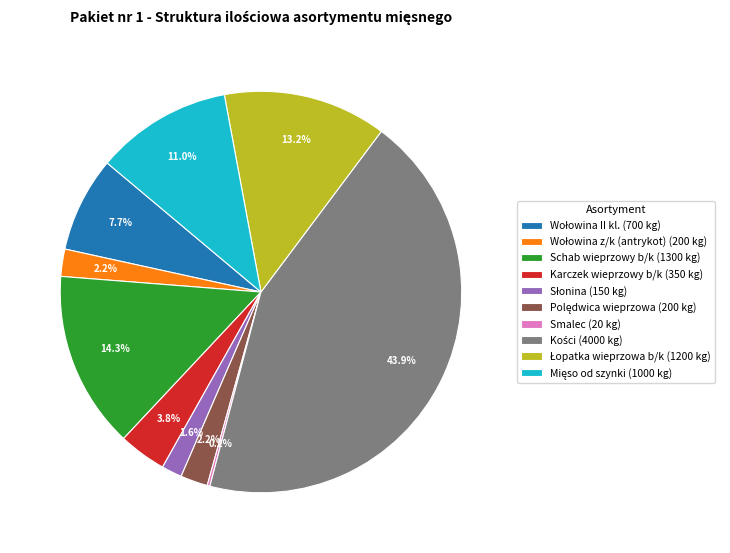

To the nearest percent, what is the average slice percentage?

10%